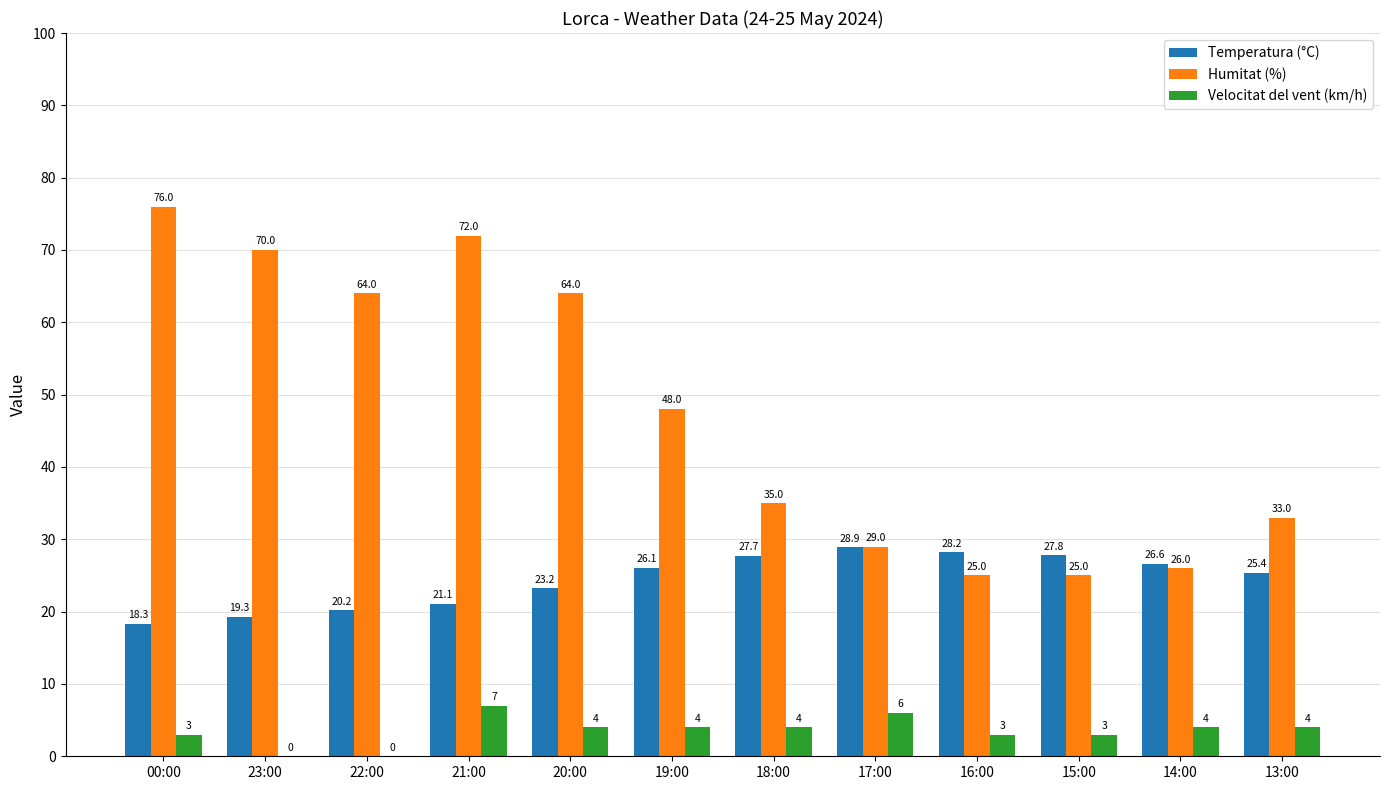

Reading left to right, list all the values displayed in this chart.

Temperatura (°C): 00:00=18.3	23:00=19.3	22:00=20.2	21:00=21.1	20:00=23.2	19:00=26.1	18:00=27.7	17:00=28.9	16:00=28.2	15:00=27.8	14:00=26.6	13:00=25.4
Humitat (%): 00:00=76.0	23:00=70.0	22:00=64.0	21:00=72.0	20:00=64.0	19:00=48.0	18:00=35.0	17:00=29.0	16:00=25.0	15:00=25.0	14:00=26.0	13:00=33.0
Velocitat del vent (km/h): 00:00=3.0	23:00=0.0	22:00=0.0	21:00=7.0	20:00=4.0	19:00=4.0	18:00=4.0	17:00=6.0	16:00=3.0	15:00=3.0	14:00=4.0	13:00=4.0